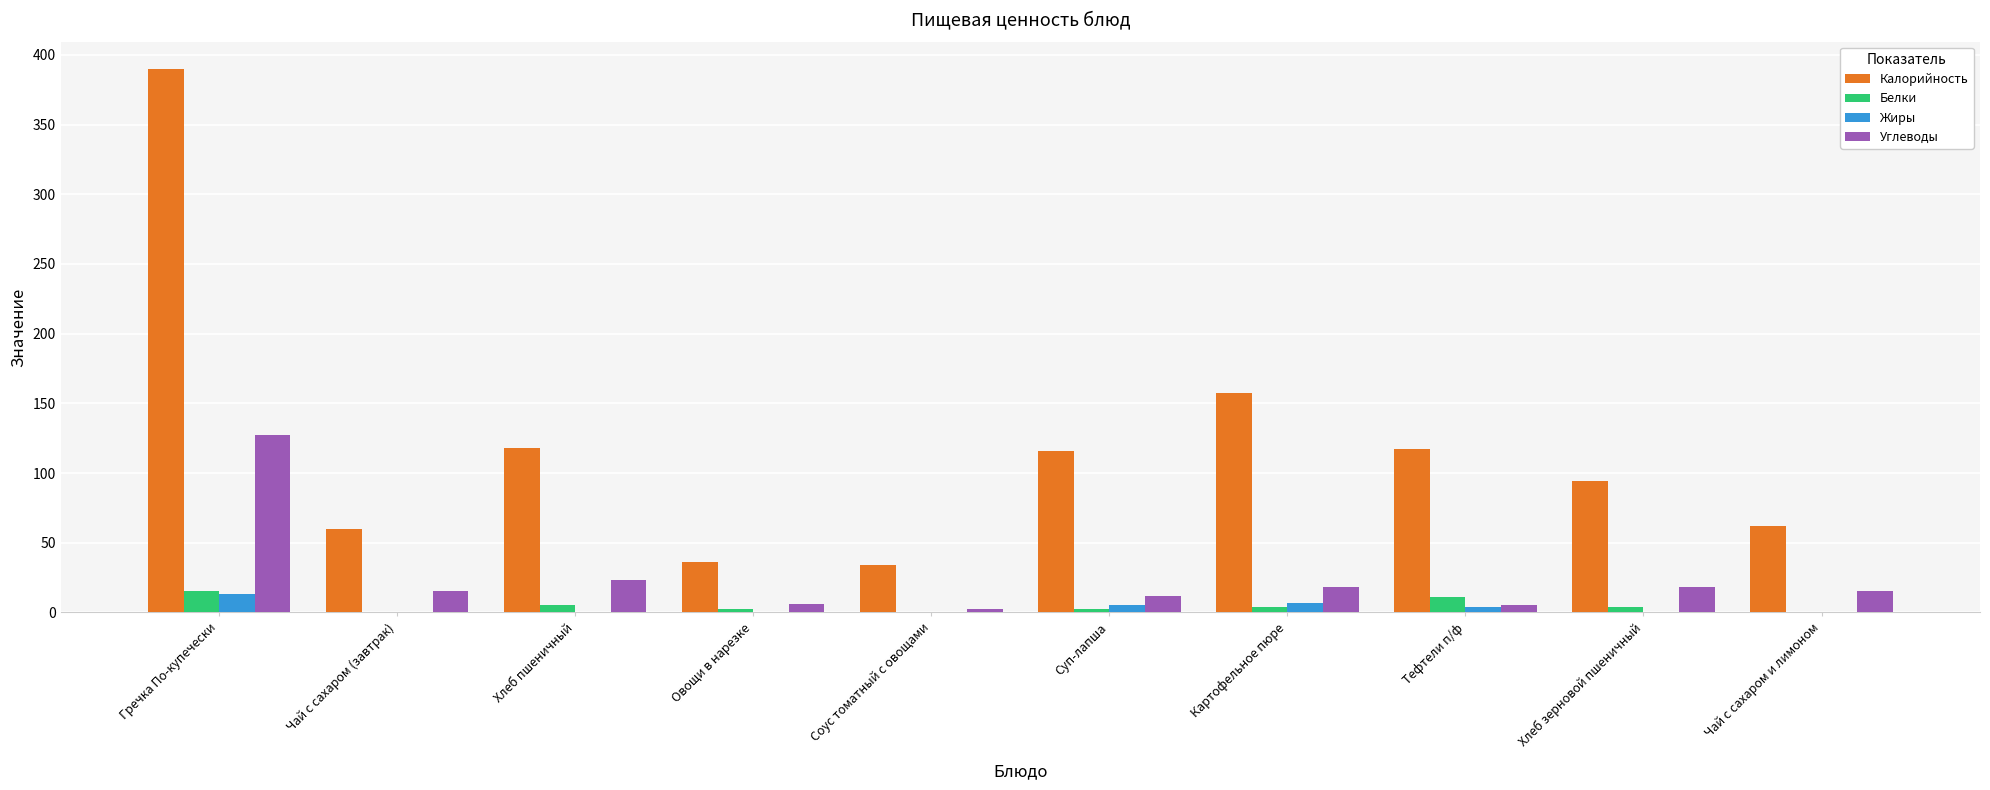

What are all the series names shown in the legend?

Калорийность, Белки, Жиры, Углеводы